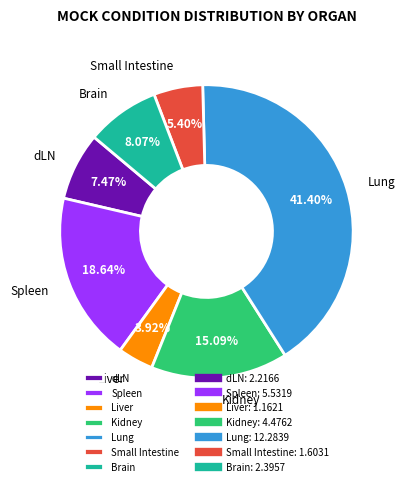

Which slice is the smallest?

Liver